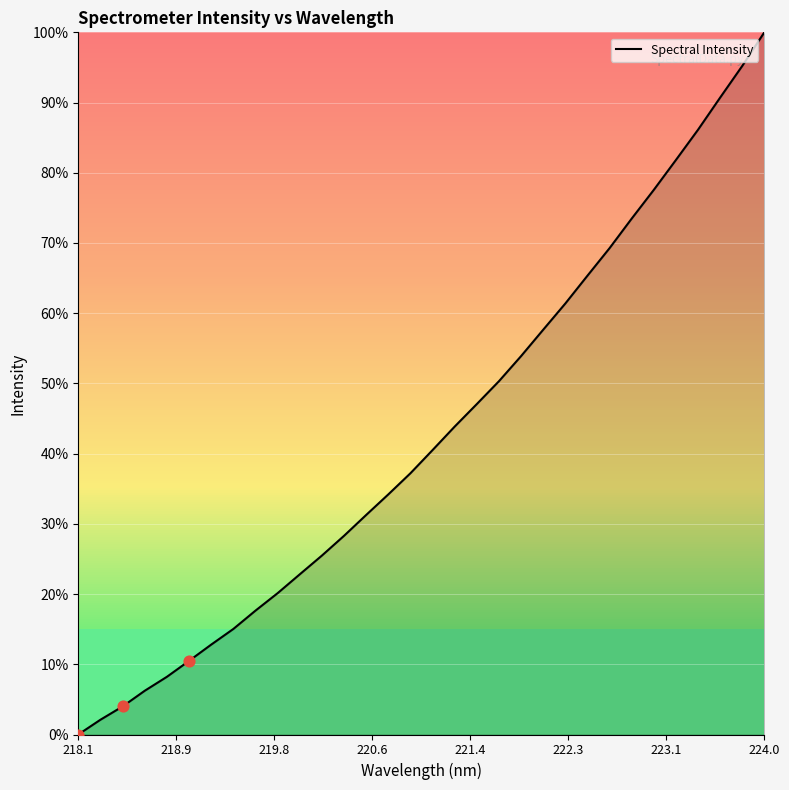

What is the difference between the maximum and minimum values?

100.0